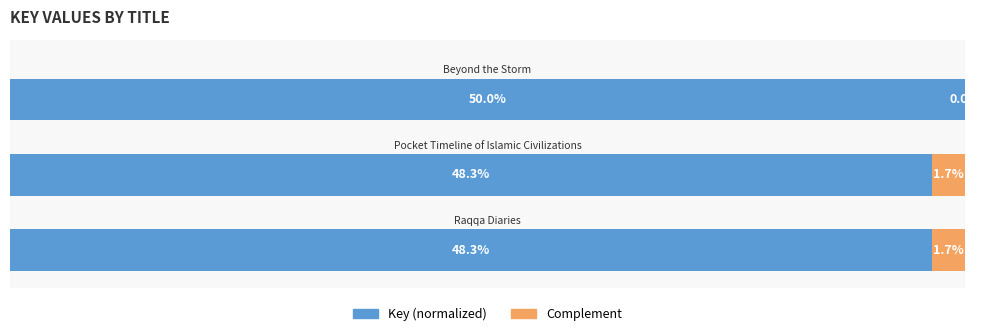

What are all the series names shown in the legend?

Key (normalized), Complement